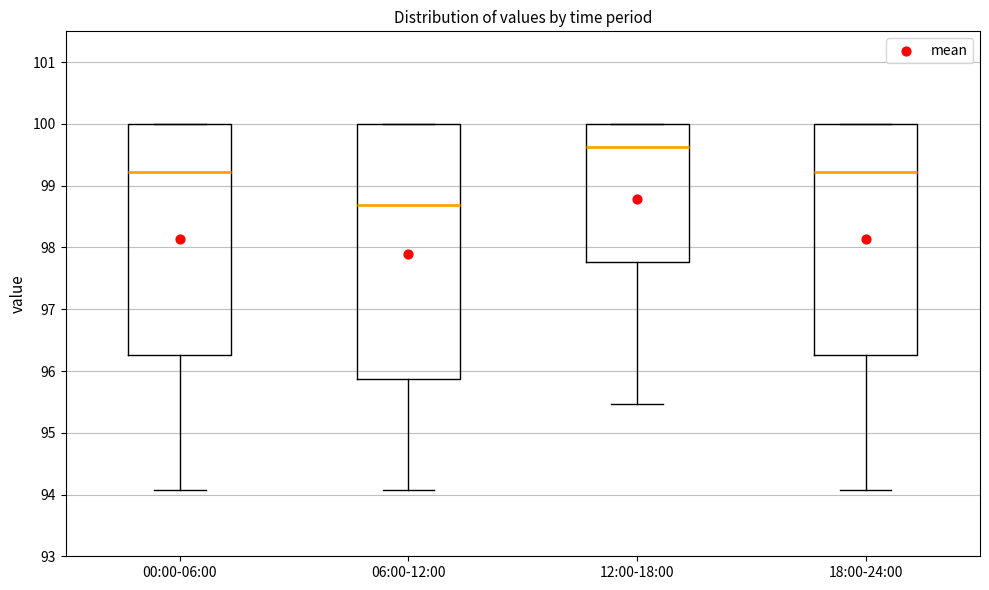

Reading left to right, transcribe this box plot: for each box, give where its median line is, the range the box spans, and where its two whiskers end, as read against the y-axis. The values are not printed on the chart, so give them approximately, as read against the axis.

00:00-06:00: median 99.2, box 96.3 to 100.0, whiskers 94.1 to 100.0
06:00-12:00: median 98.7, box 95.9 to 100.0, whiskers 94.1 to 100.0
12:00-18:00: median 99.6, box 97.8 to 100.0, whiskers 95.5 to 100.0
18:00-24:00: median 99.2, box 96.3 to 100.0, whiskers 94.1 to 100.0